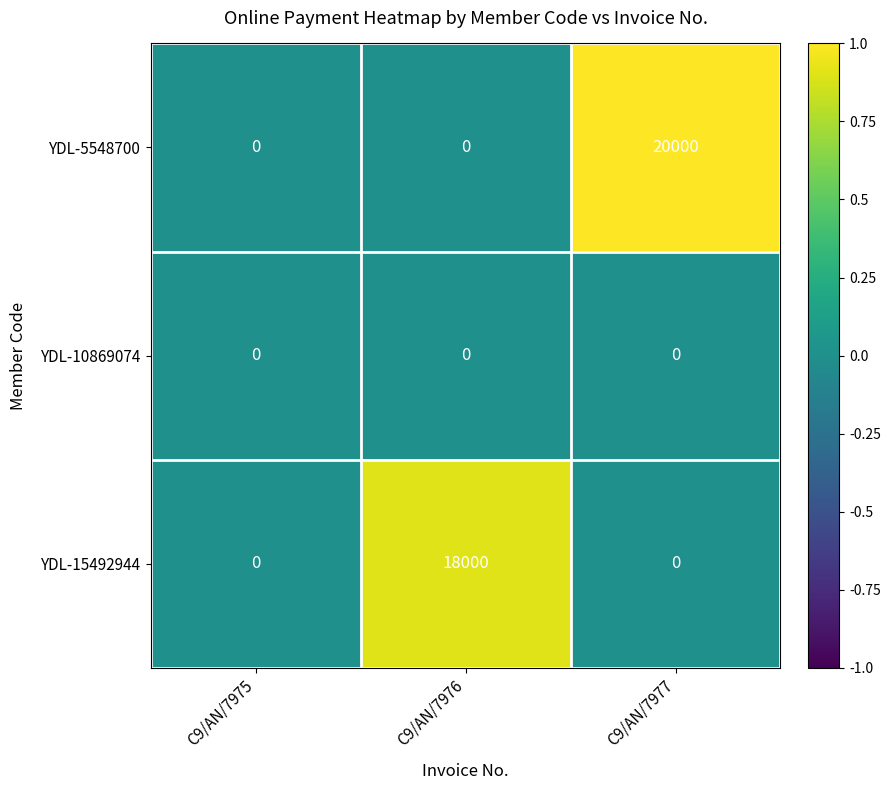

What is the difference between the YDL-5548700 values at C9/AN/7977 and C9/AN/7975?

20000